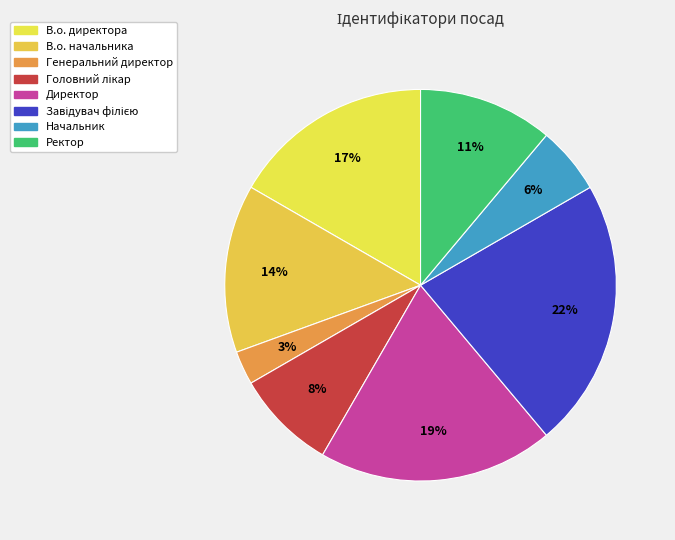

What is the ratio of the value at В.о. директора to the value at Директор?

0.9